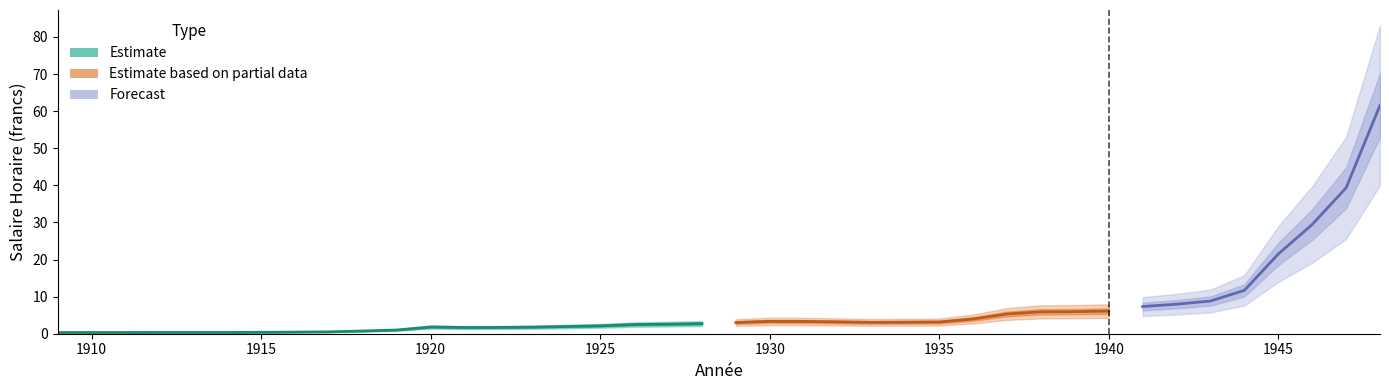

What is the sum of all values?

260.9